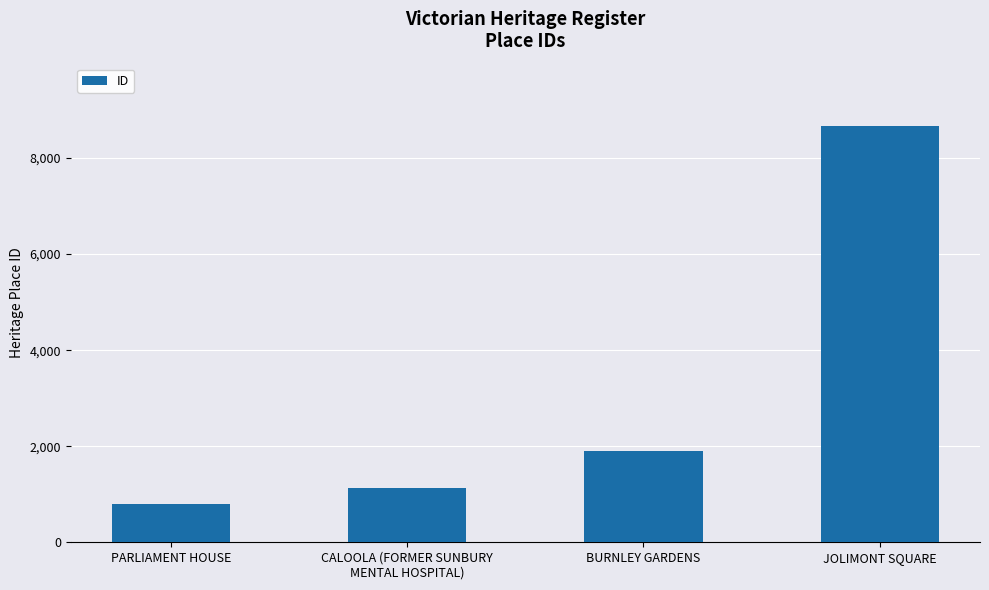

What is the change in value from BURNLEY GARDENS to JOLIMONT SQUARE?

+6773